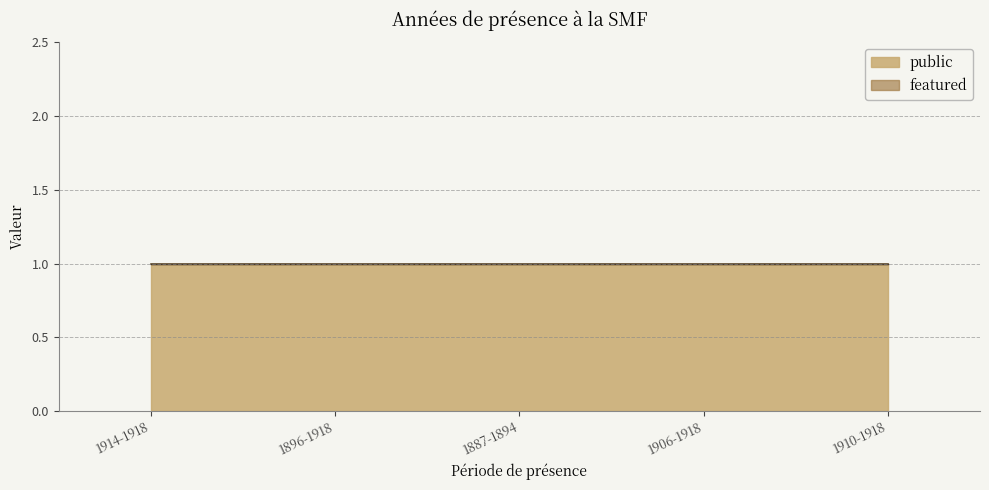

The value of public at 1896-1918 is 1. True or false?

False